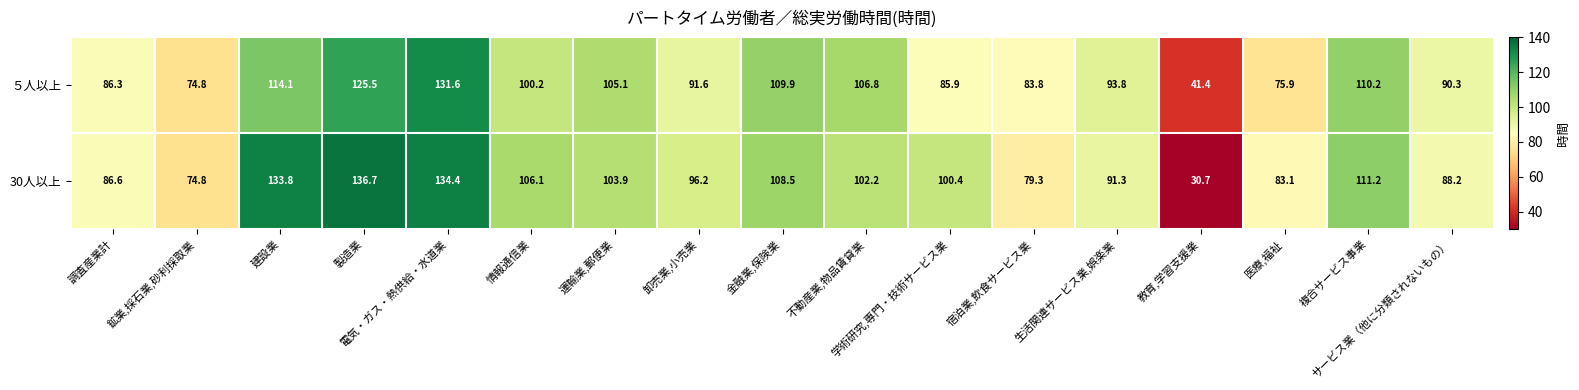

What is the difference between the highest and lowest values at 学術研究,専門・技術サービス業?

14.5